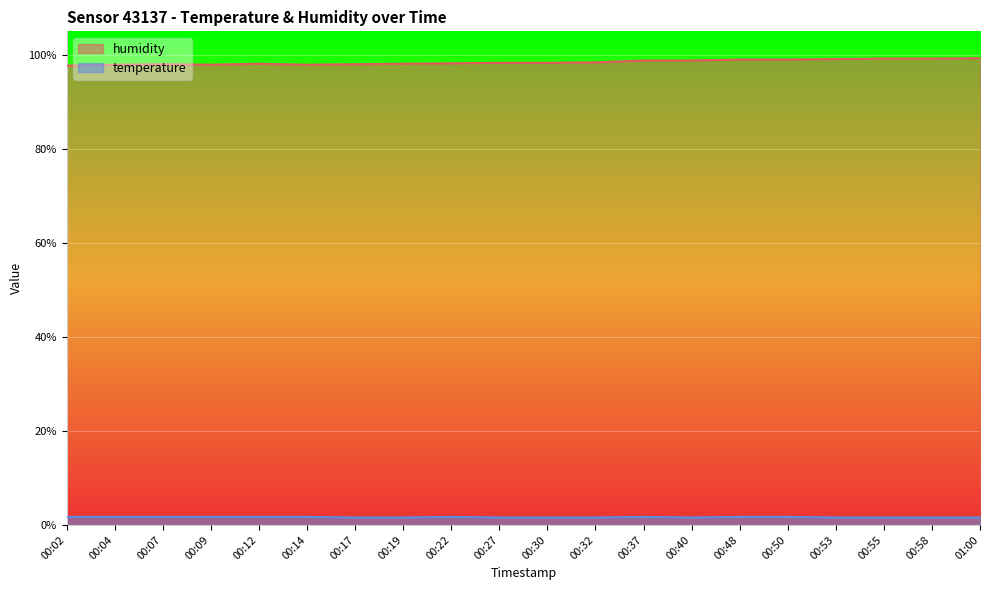

What is the value of the humidity point at the 4th from the left?

97.9